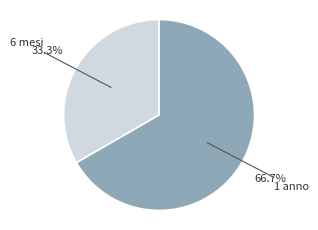

Combined, what portion of the pie is 1 anno and 6 mesi?

100.0%